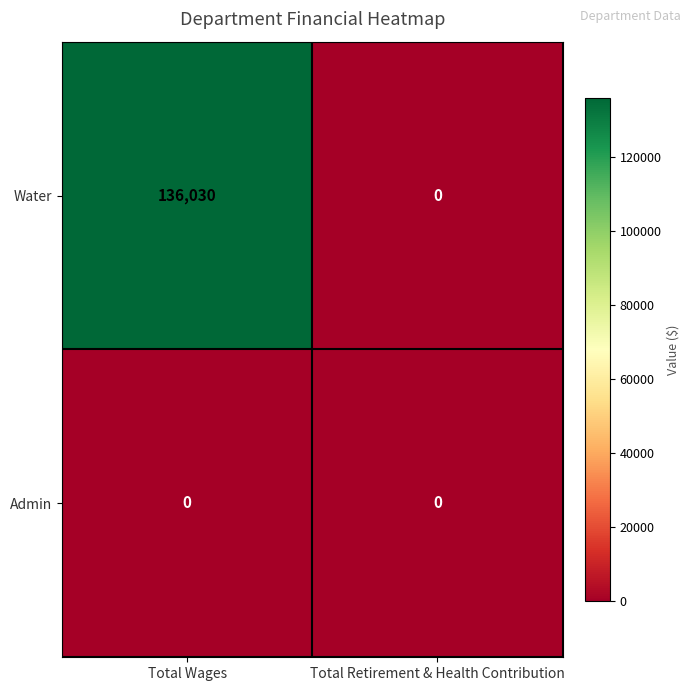

Reading right to left, extract all data points from this chart.

Water: 0	136030
Admin: 0	0